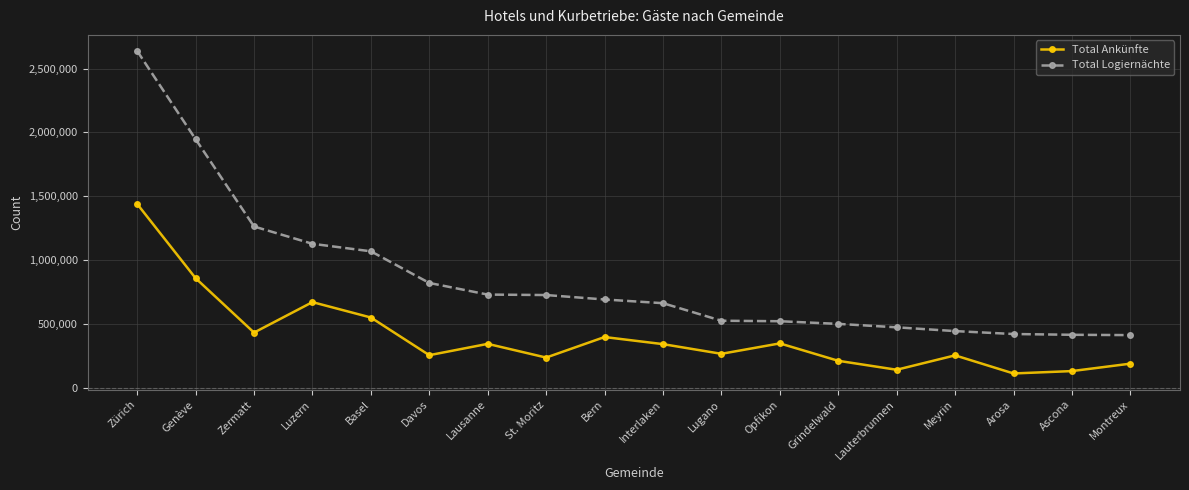

At which label is Total Ankünfte closest to 776585?

Genève